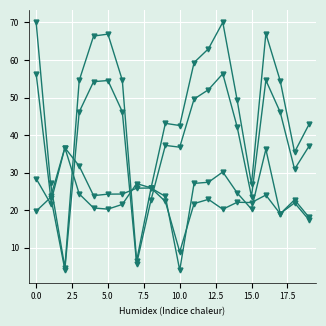

Does the chart have visible grid lines?

Yes